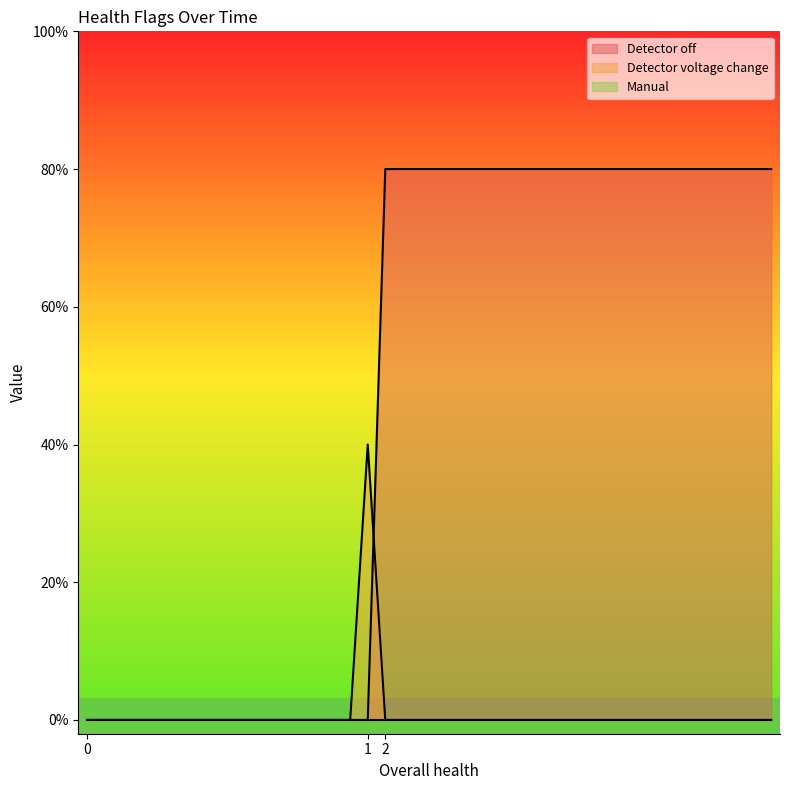

Does the chart have visible grid lines?

No